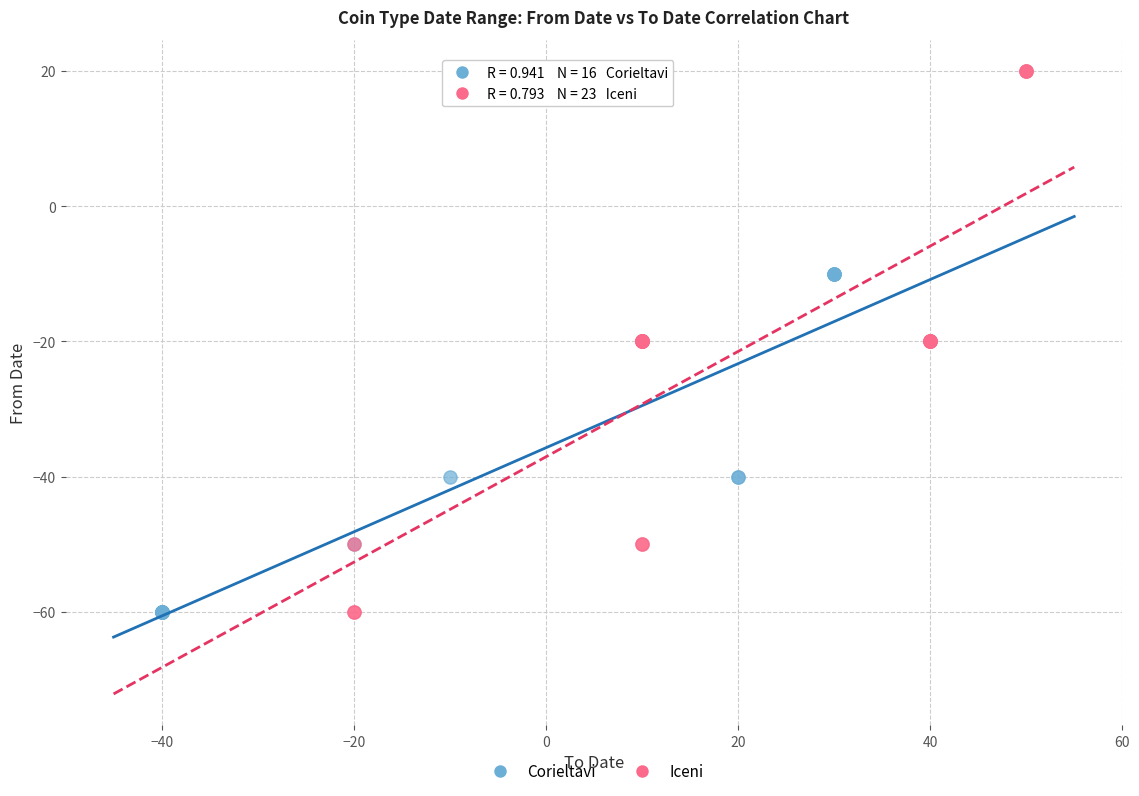

Which series reaches the maximum Y coordinate?

Iceni